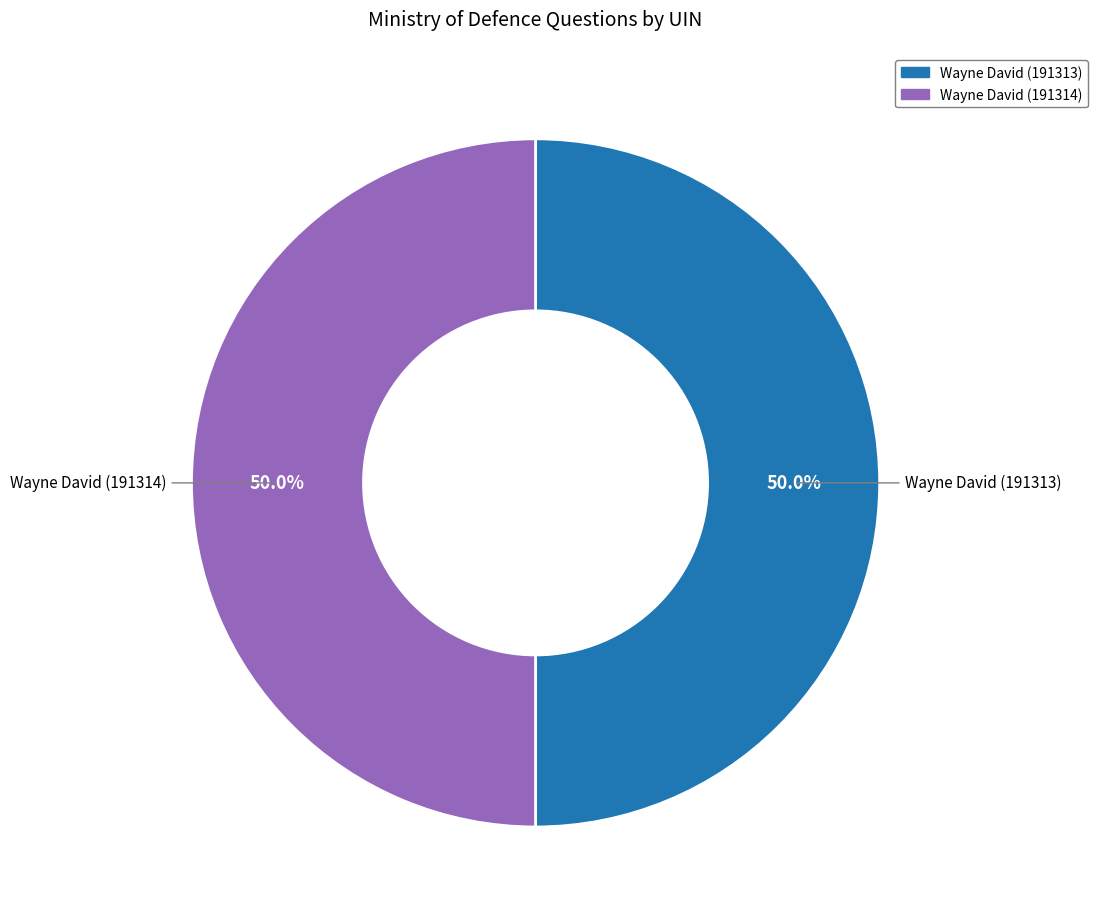

What percentage is NOT represented by Wayne David (191313)?

50.0%